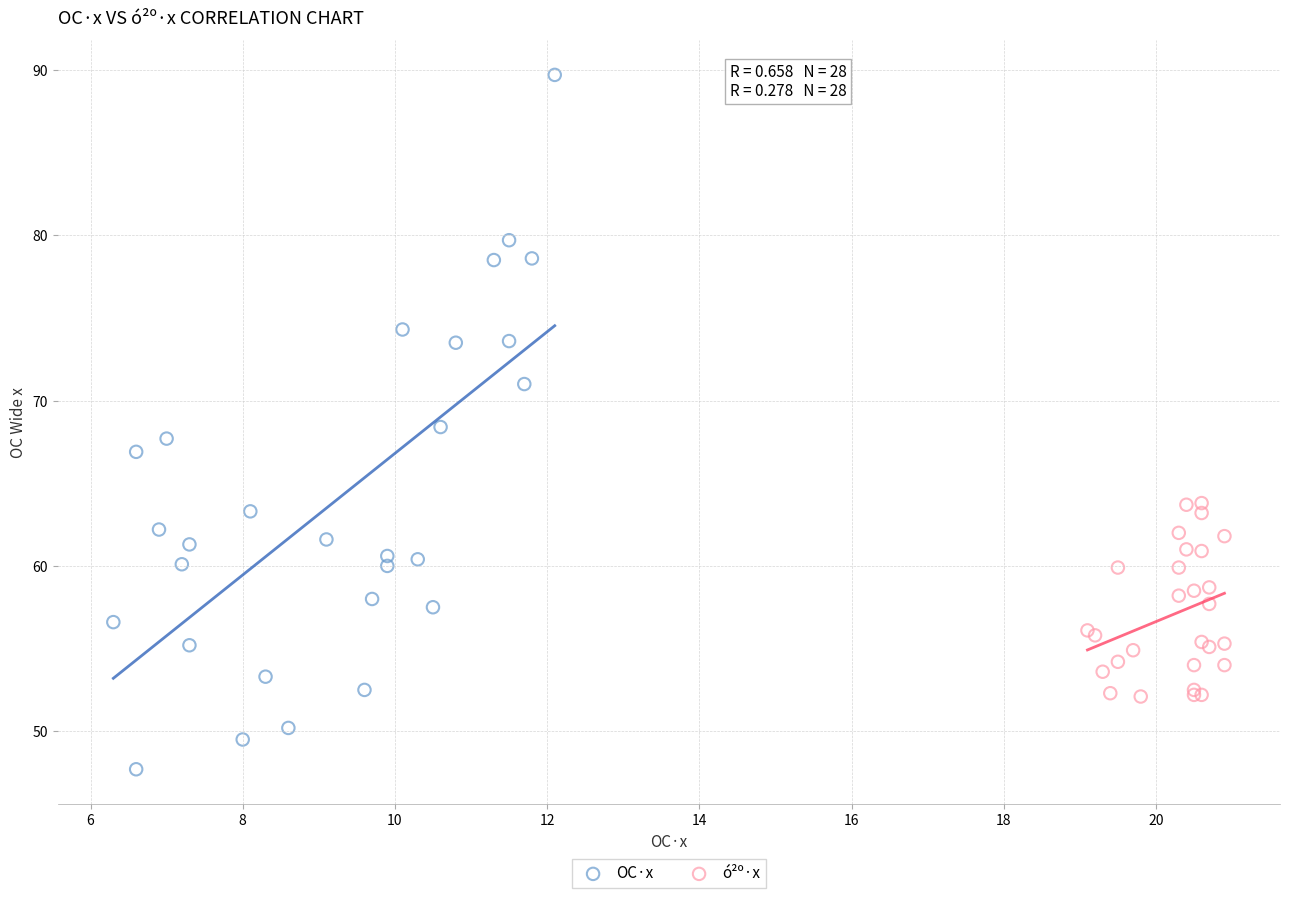

Which series has the largest Y range (max minus min)?

OC·x